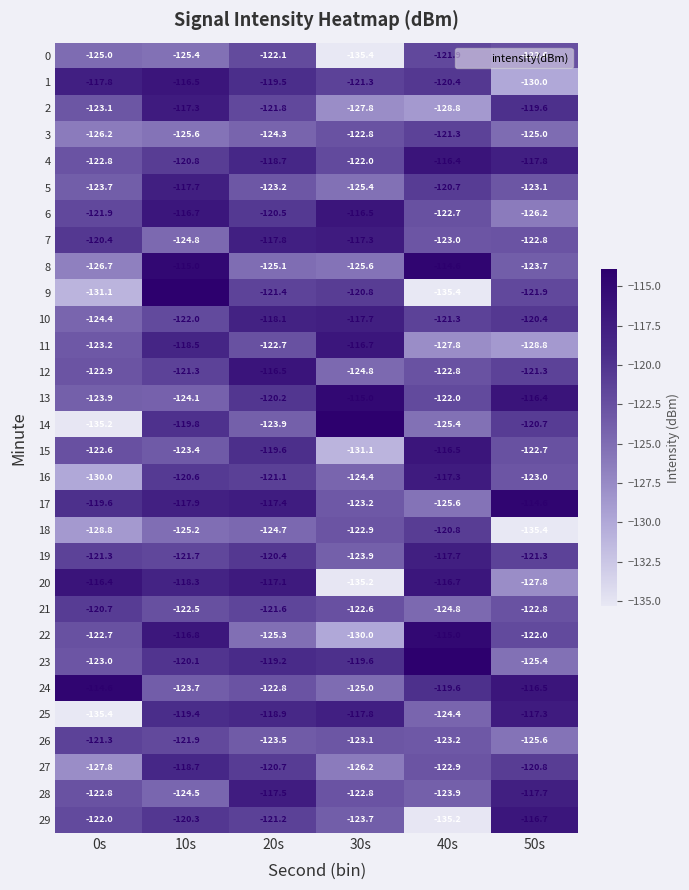

What is the smallest value displayed?

-135.4